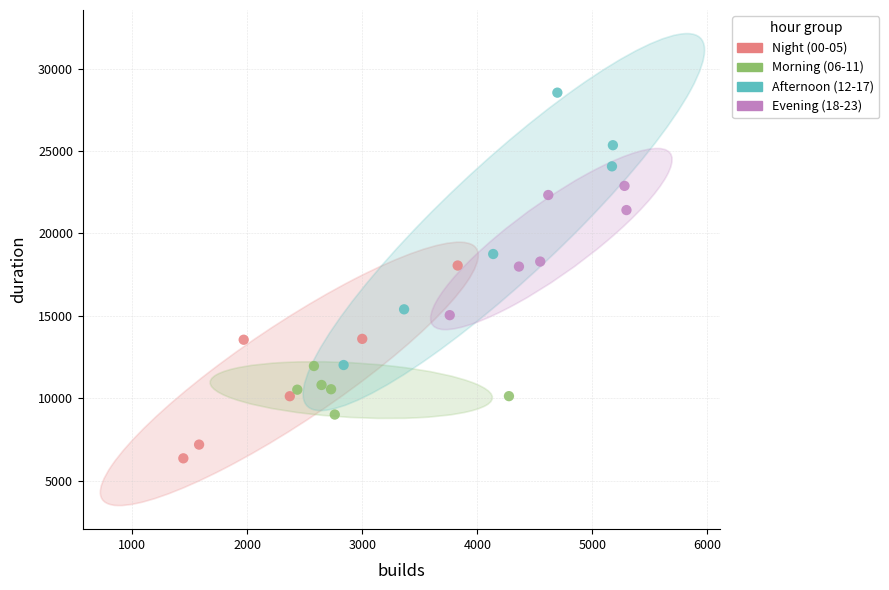

What are all the series names shown in the legend?

Night (00-05), Morning (06-11), Afternoon (12-17), Evening (18-23)